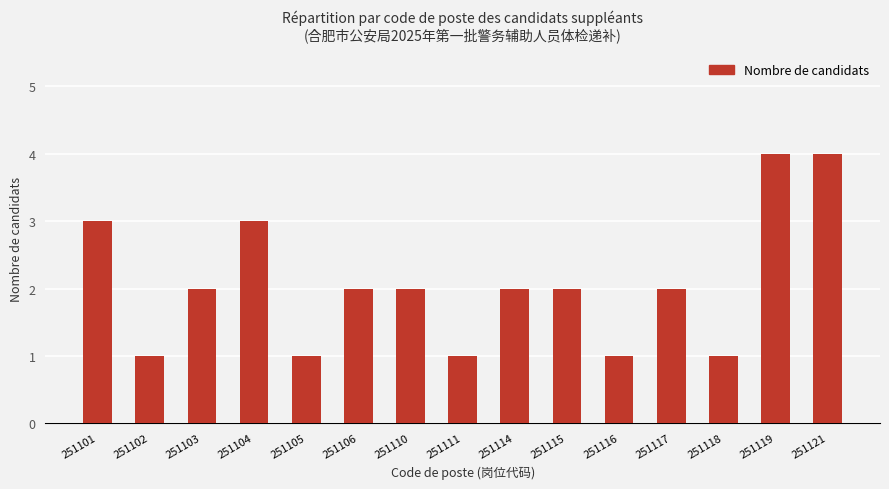

The chart shows a value of 3 at 251104. True or false?

True